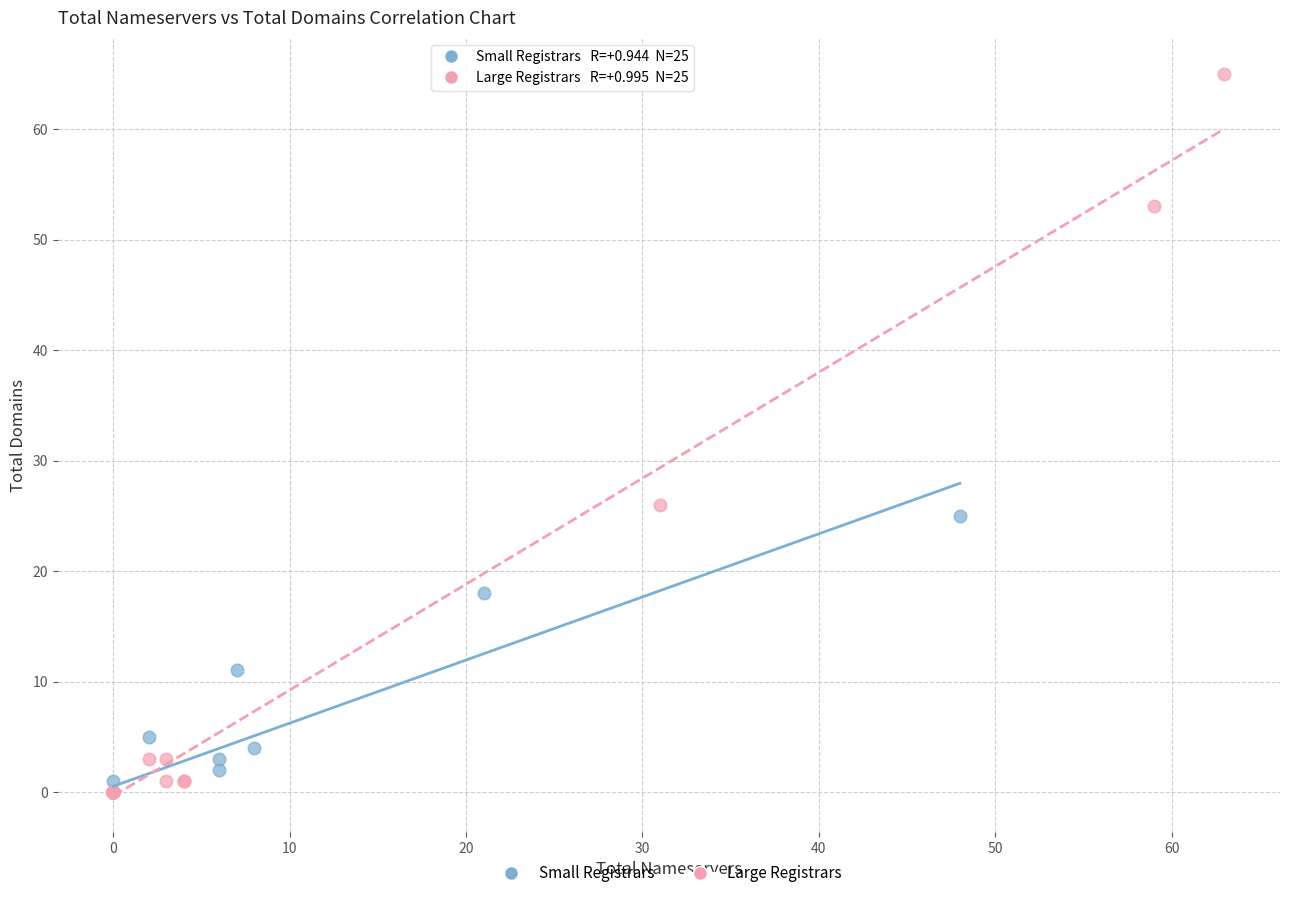

Which series contains the highest Y value?

Large Registrars